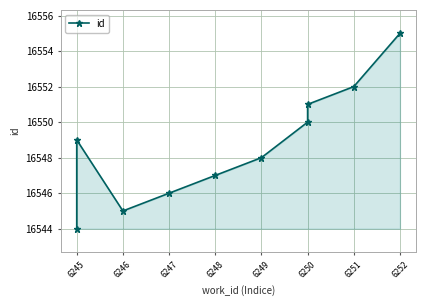

The chart shows a value of 16552 at 6251. True or false?

True